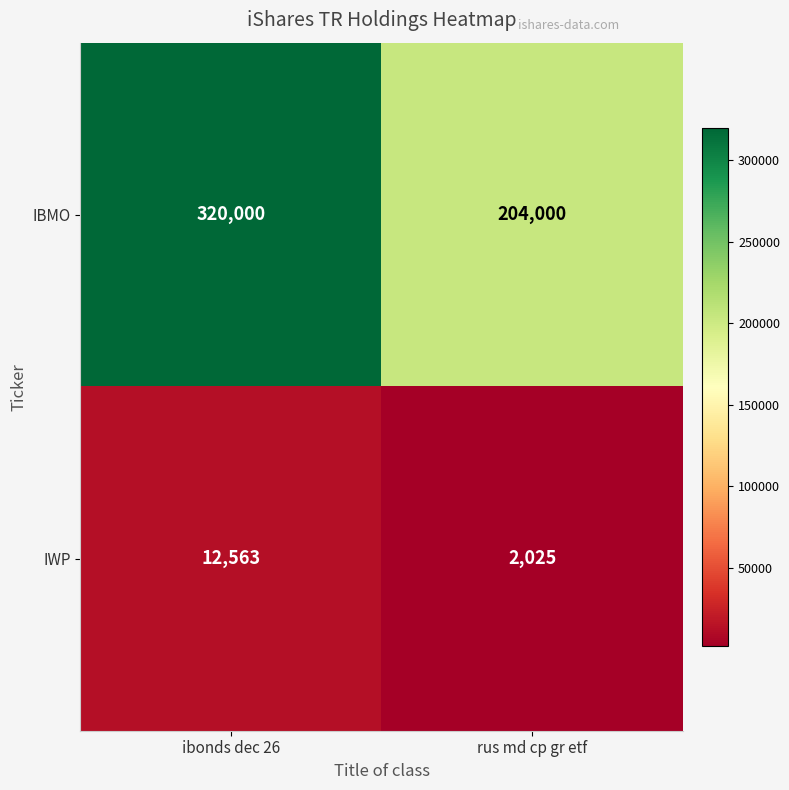

What is the total value across all series at rus md cp gr etf?

206025